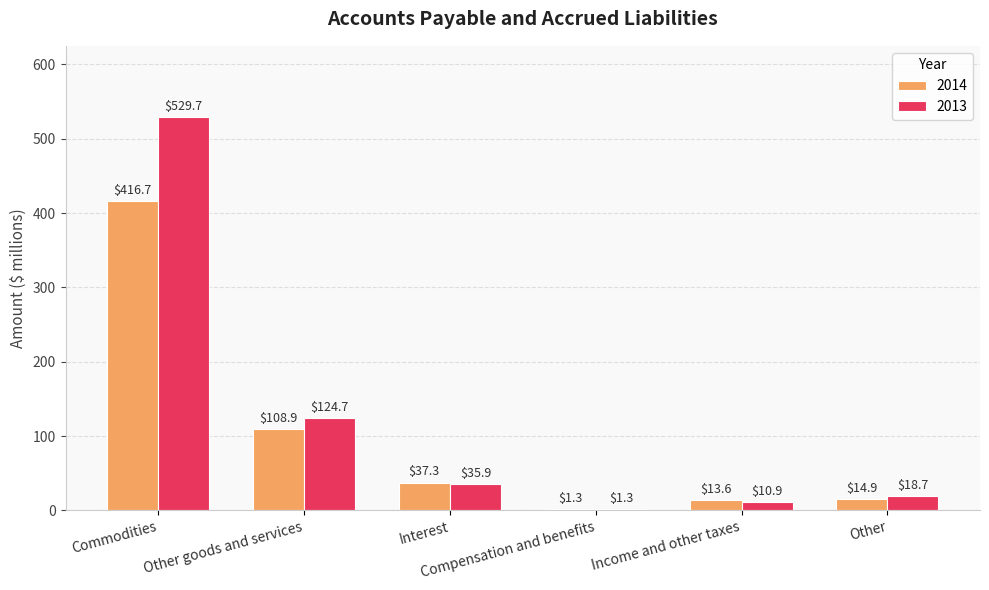

What is the approximate value of 2014 at Compensation and benefits?

1.3